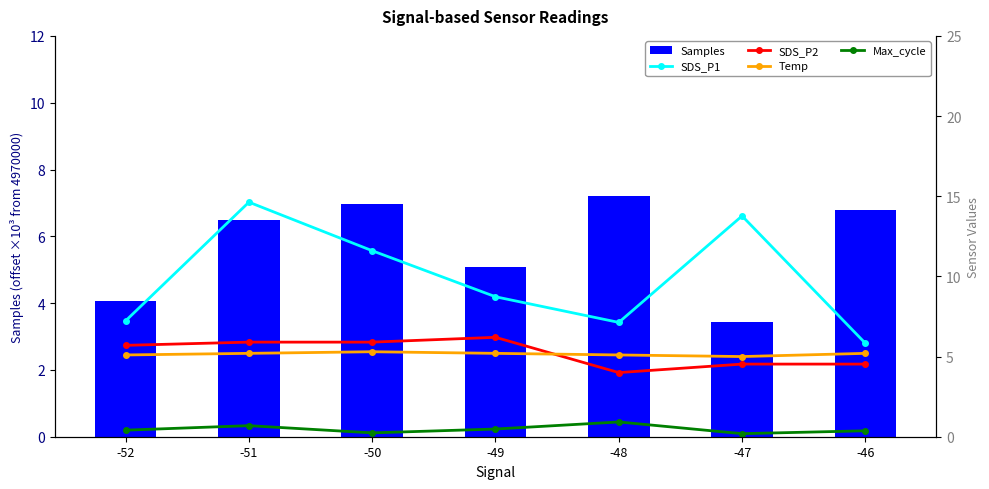

At how many categories does at least one series exceed 6?

7